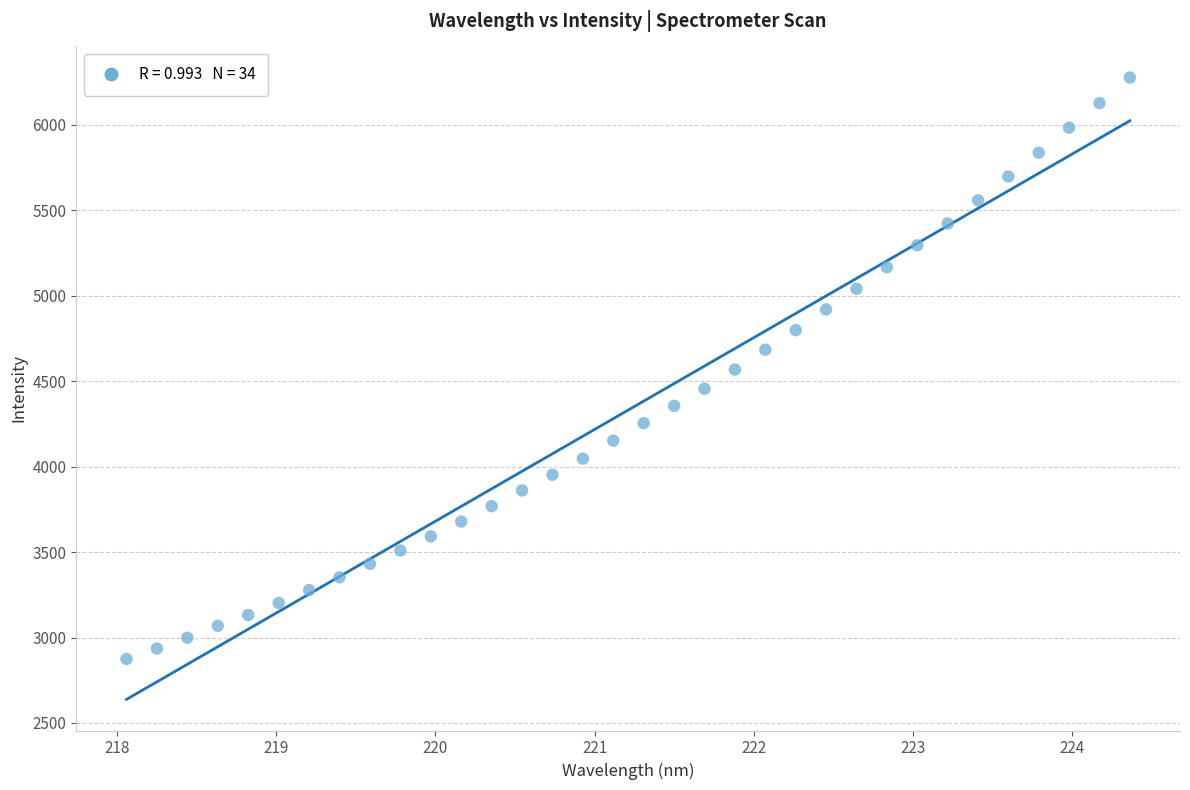

What is the range of Y values (max minus min)?

3402.3